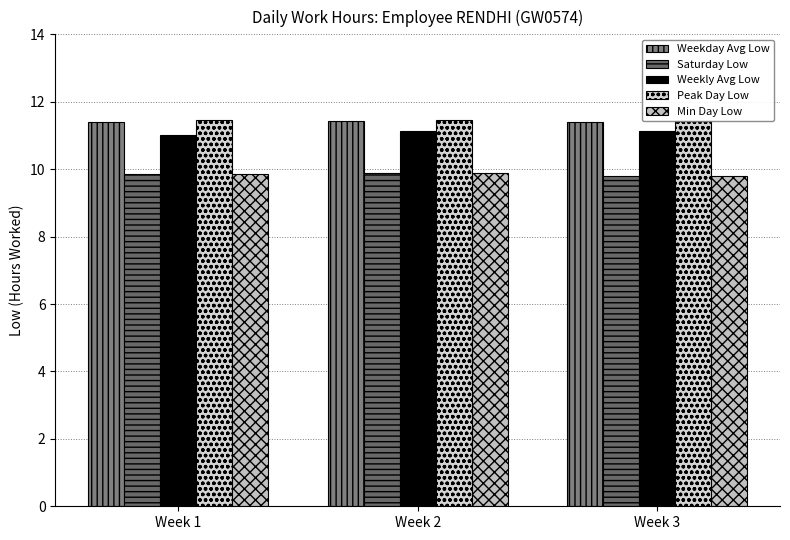

Are the bars grouped side by side (vs. stacked)?

Yes